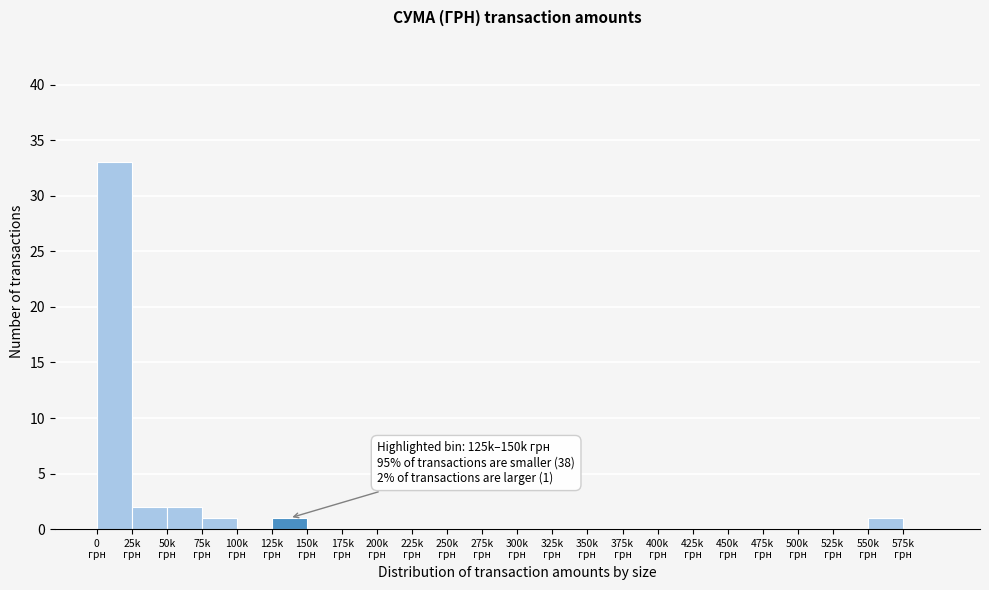

What is the sum of all values?

40